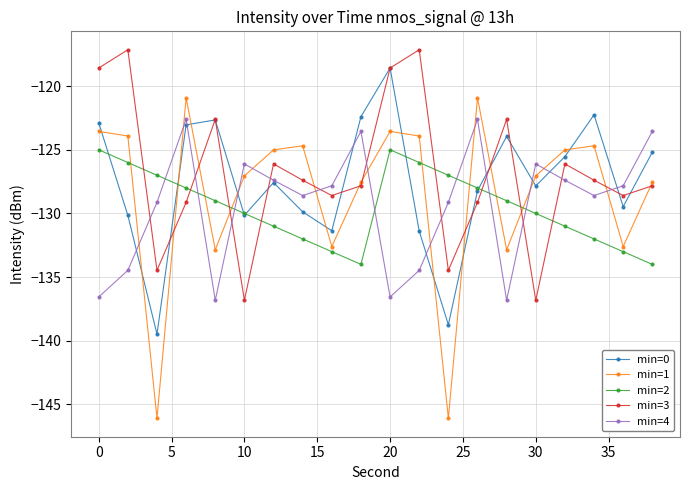

What is the minimum value shown in the chart?

-146.1